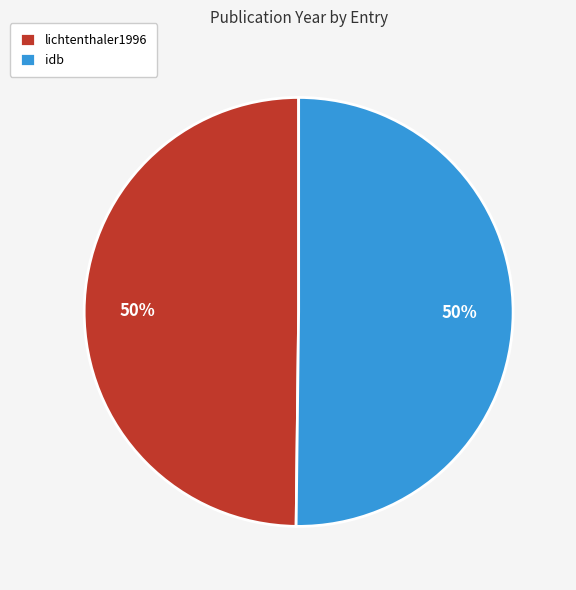

Combined, do idb and lichtenthaler1996 account for over 50%?

Yes